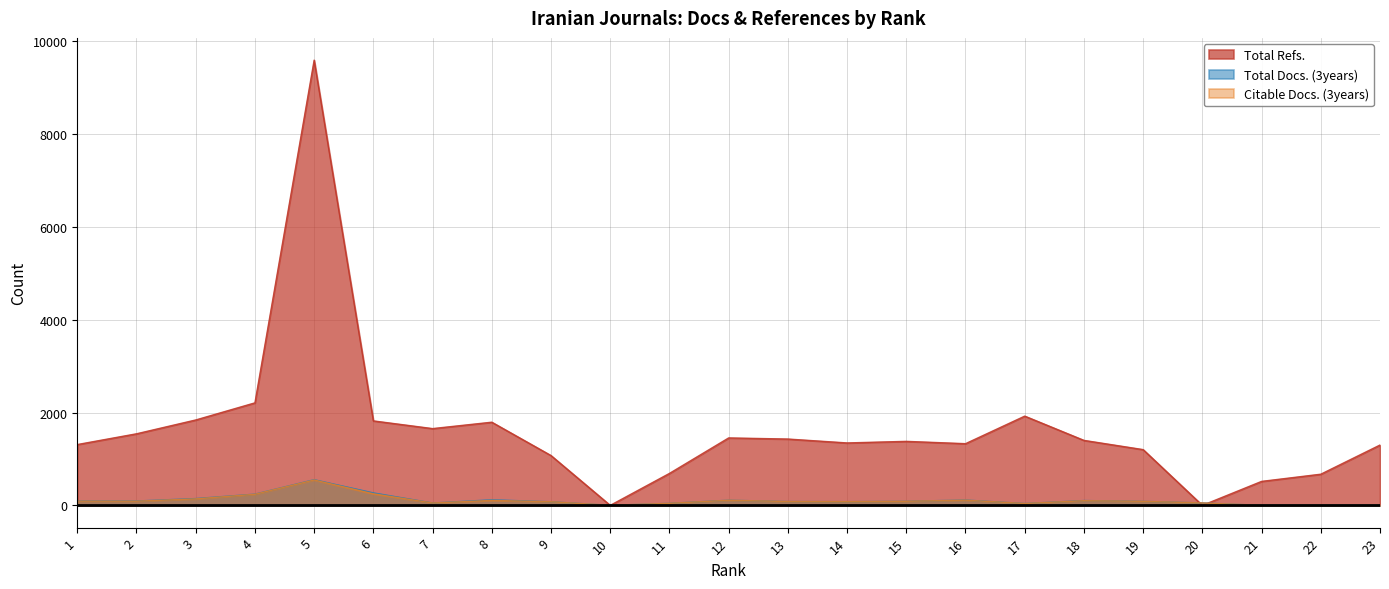

What is the sum of all Total Docs. (3years) values?

2453